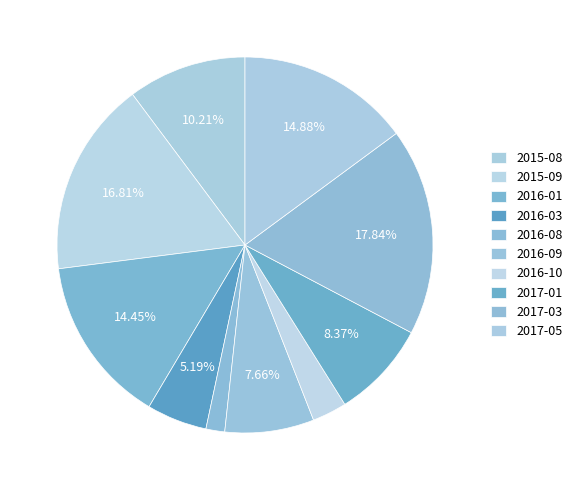

Is there a majority slice in this chart?

No